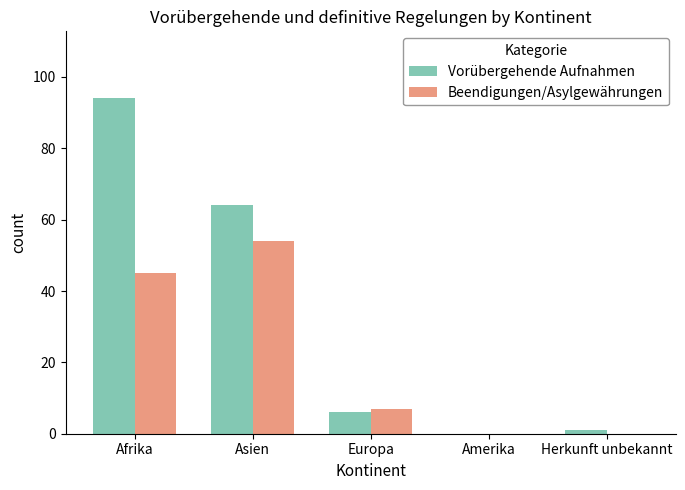

Which series has the widest spread of values?

Vorübergehende Aufnahmen